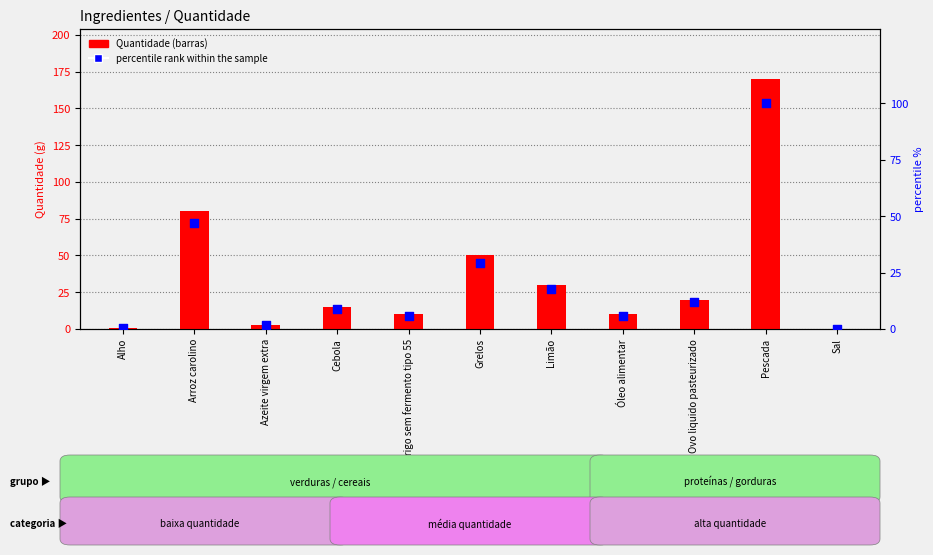

Is the value of Quantidade at Azeite virgem extra greater than the value of percentile rank within the sample at Alho?

Yes